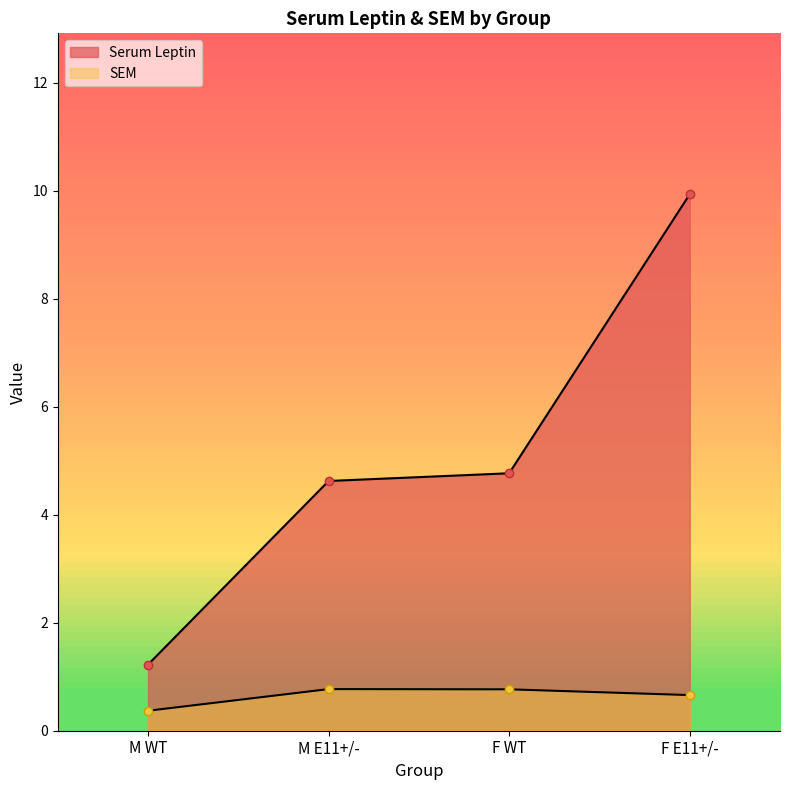

What is the label of the 3rd point from the left?

F WT